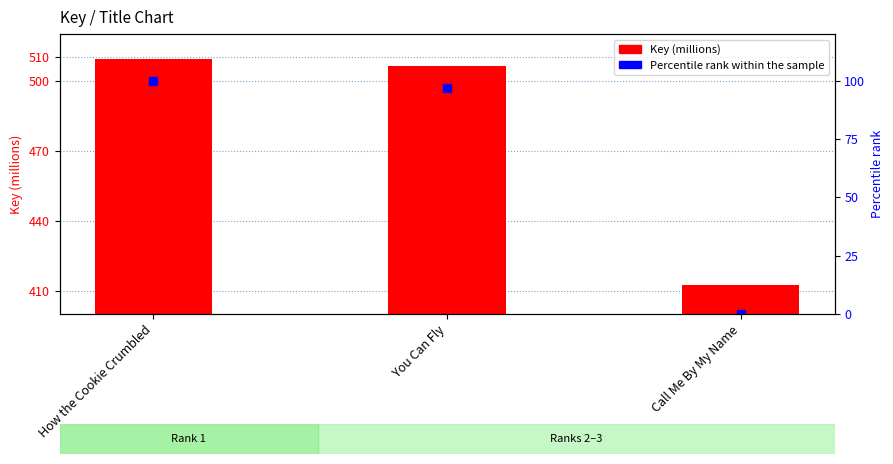

At how many categories does at least one series exceed 53?

3